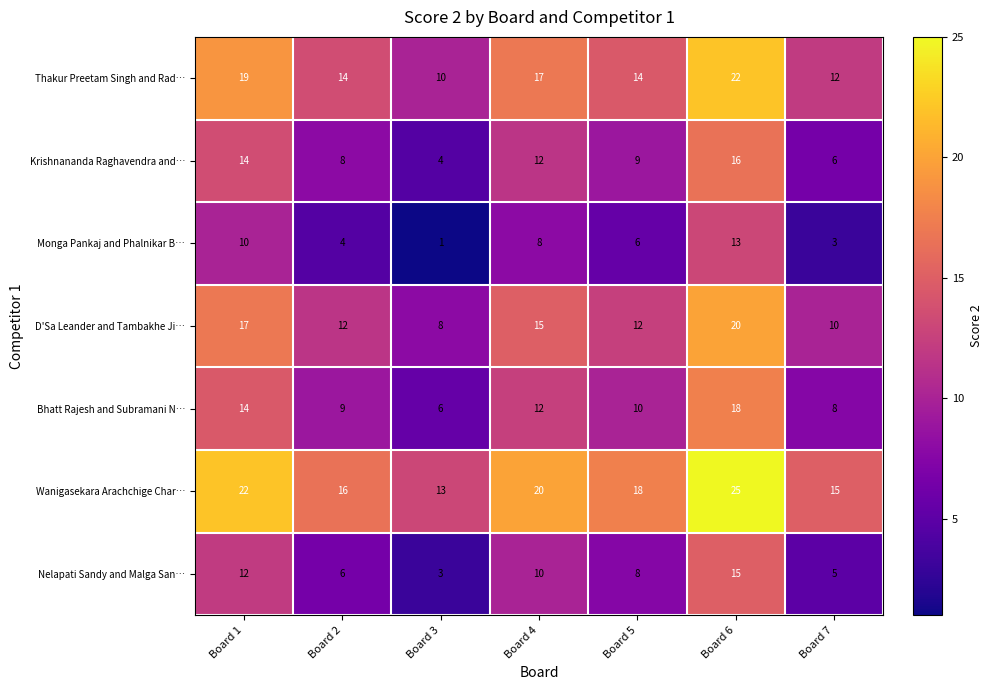

At which category is the sum across all series the highest?

Board 6